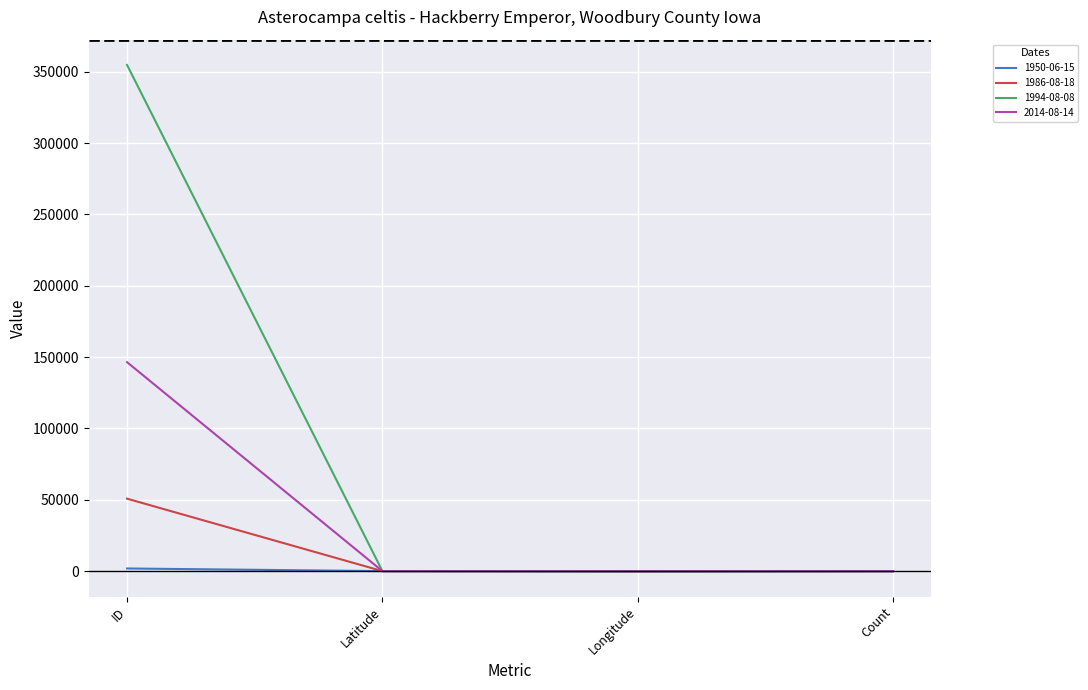

Is it true that 1994-08-08 equals -96.5 at Longitude?

True